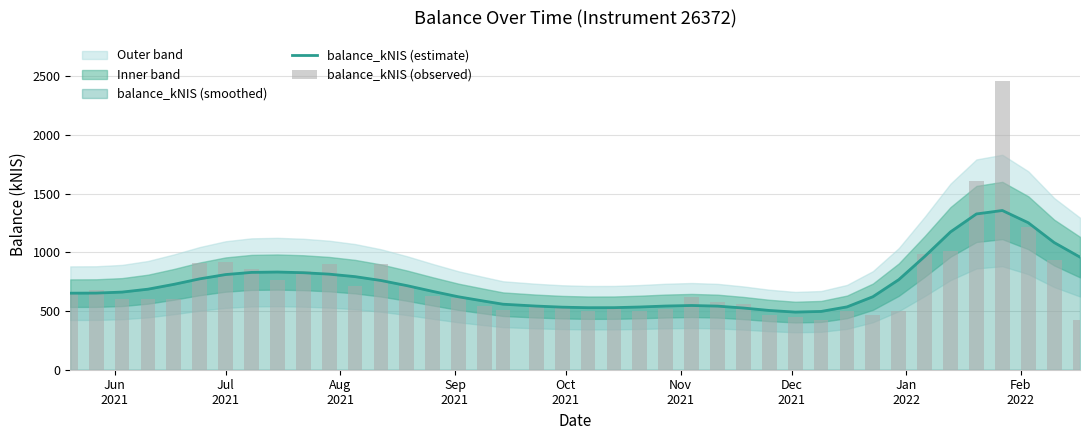

What is the value of the balance_kNIS (observed) bar at the 19th from the left?

553.0